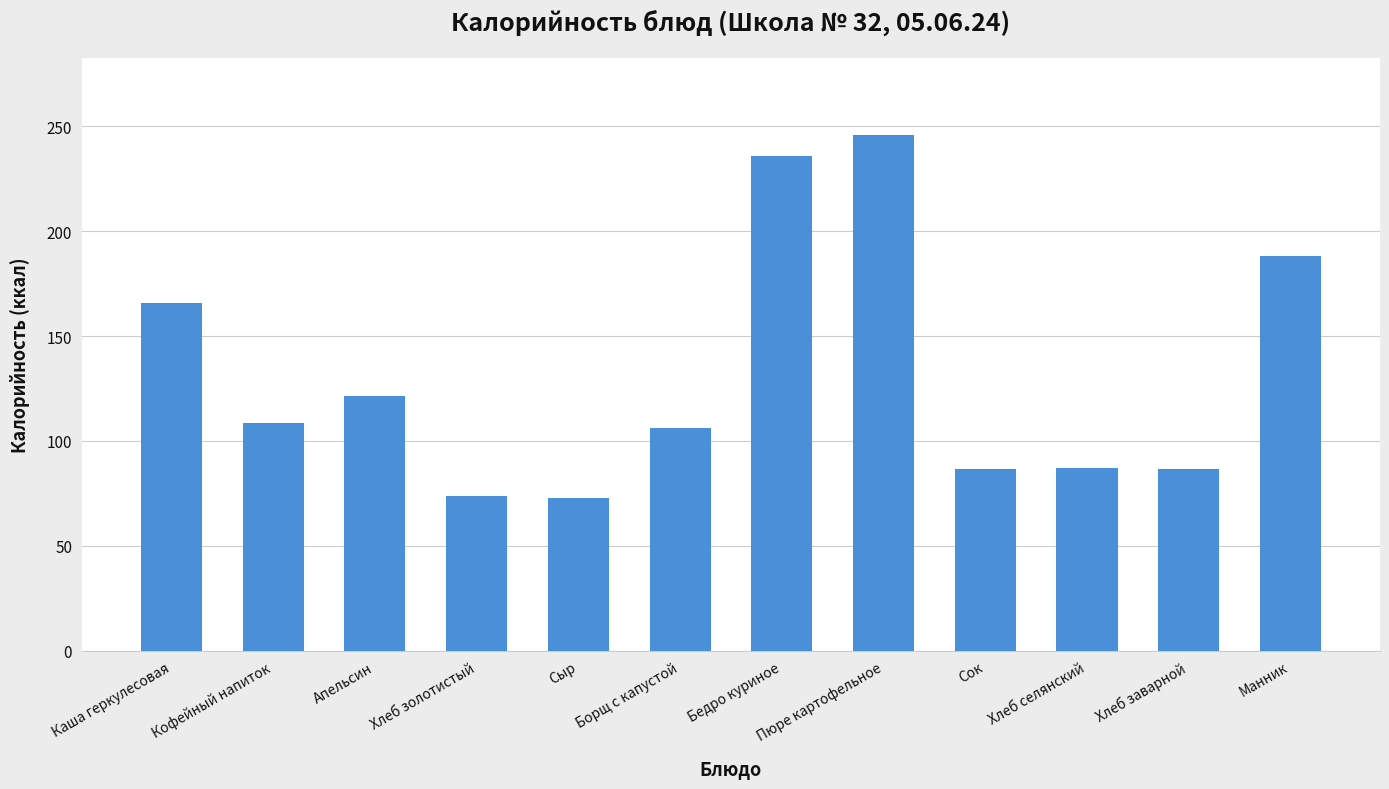

What is the sum of the values at Кофейный напиток and Борщ с капустой?

214.6